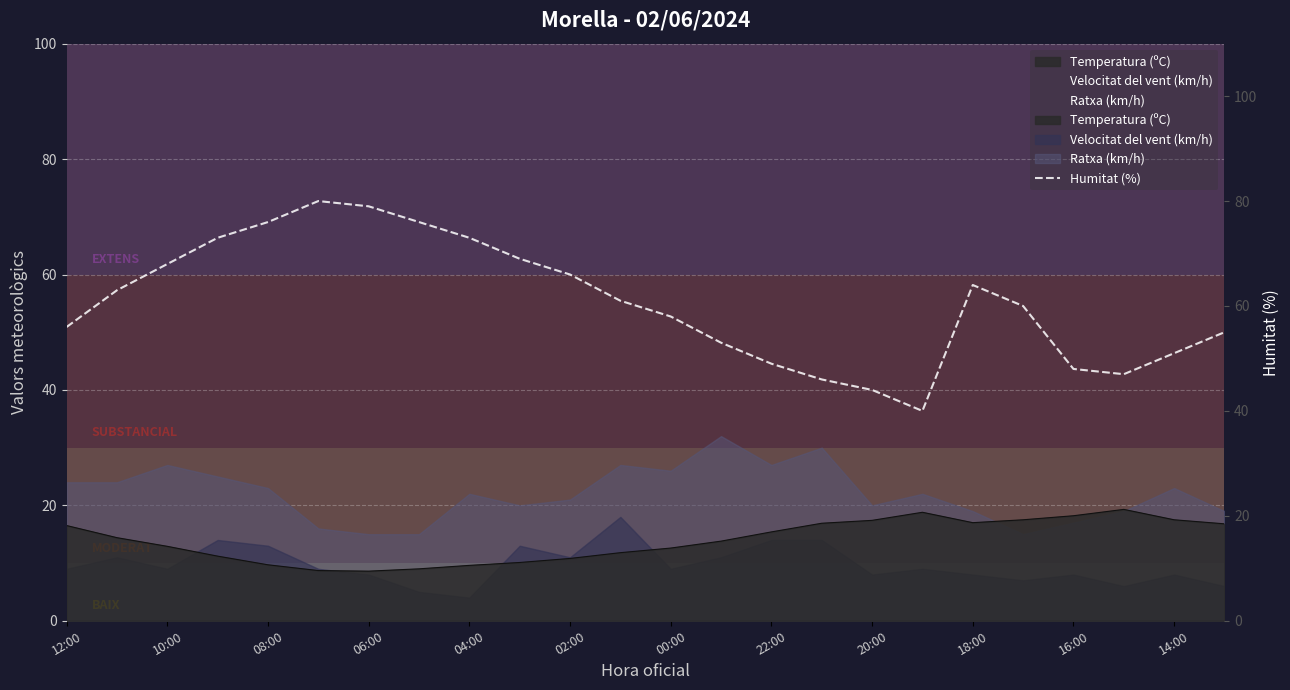

Approximately how many times larger is the value at 21 compared to 17?

1.2